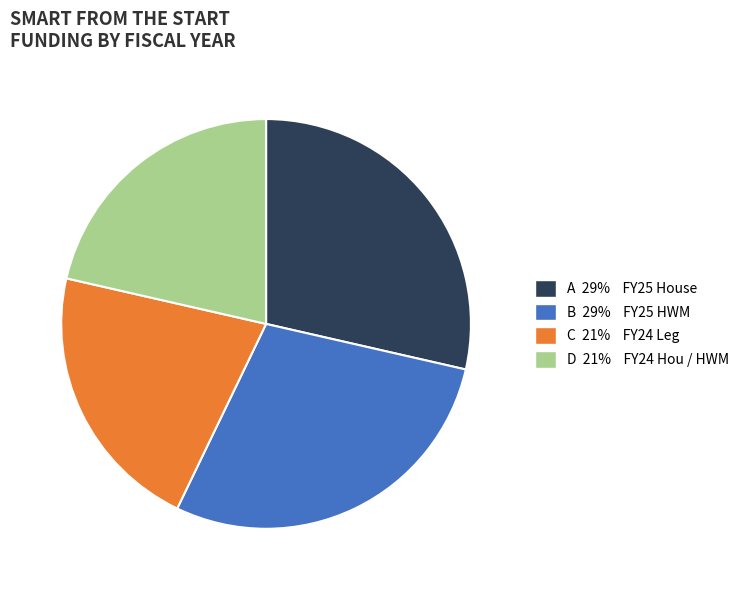

Is there a majority slice in this chart?

No